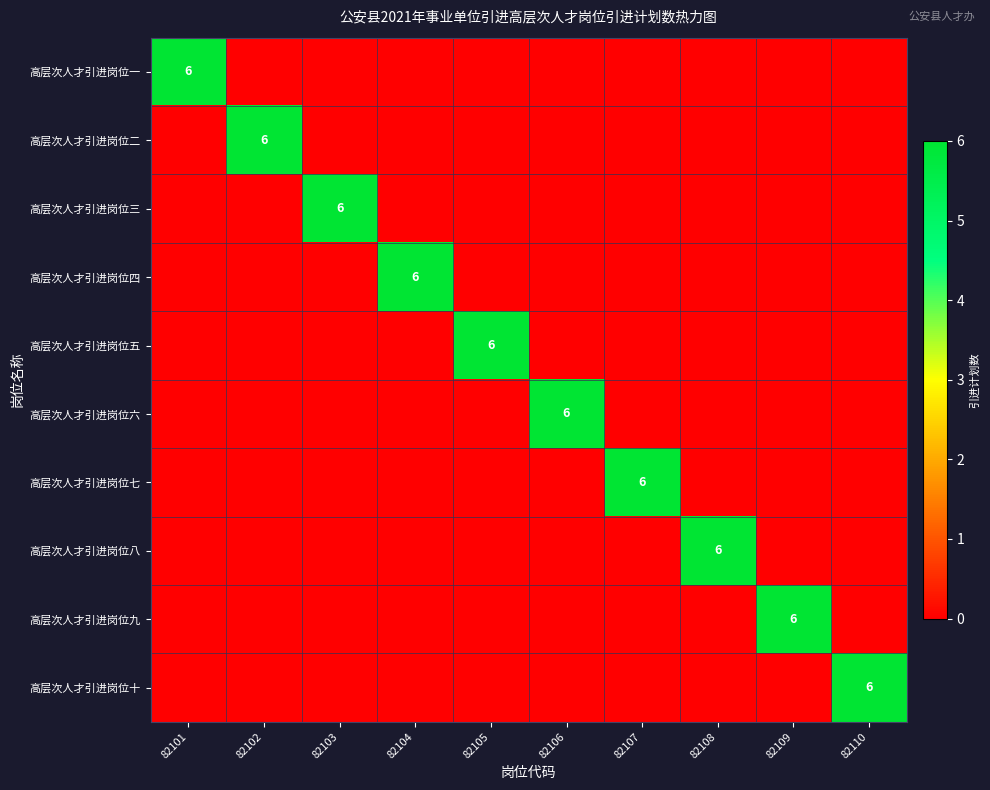

The value of 高层次人才引进岗位五 at 82105 is 4. True or false?

False